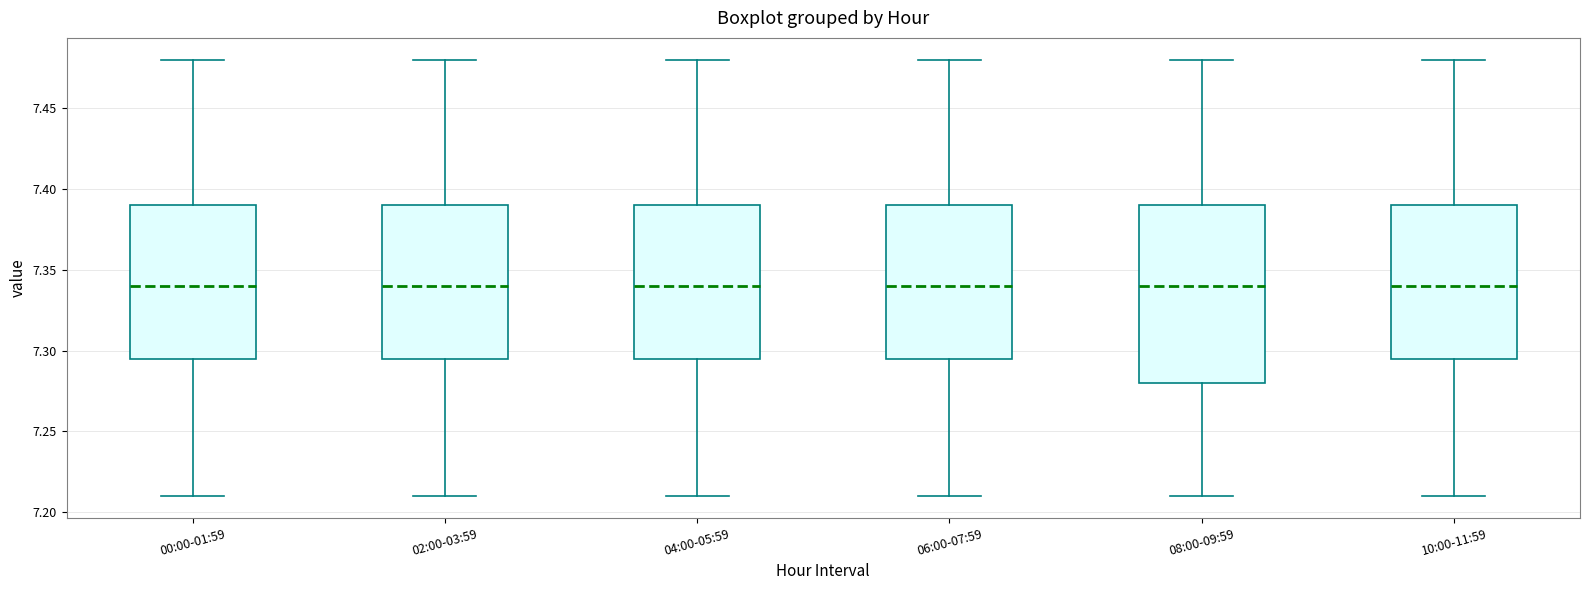

Where does the median line of the box for 04:00-05:59 sit on the y-axis? The values are not printed on the chart, so give them approximately, as read against the axis.

7.340